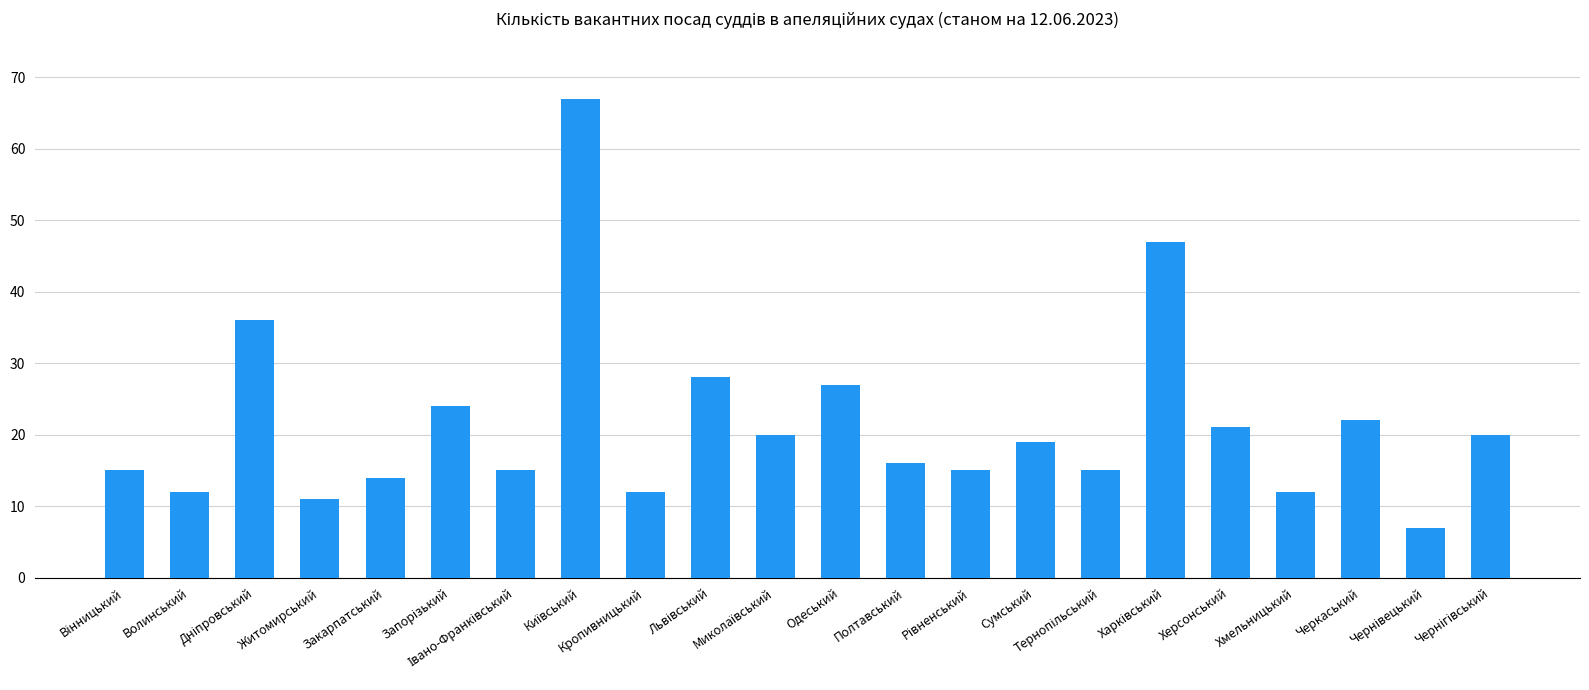

What is the maximum value shown in the chart?

67